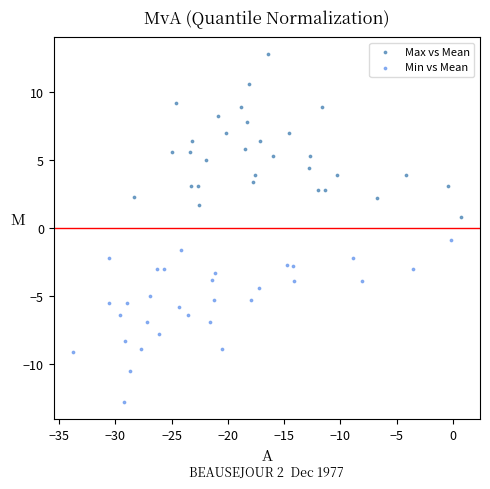

Which series reaches the maximum Y coordinate?

Max vs Mean